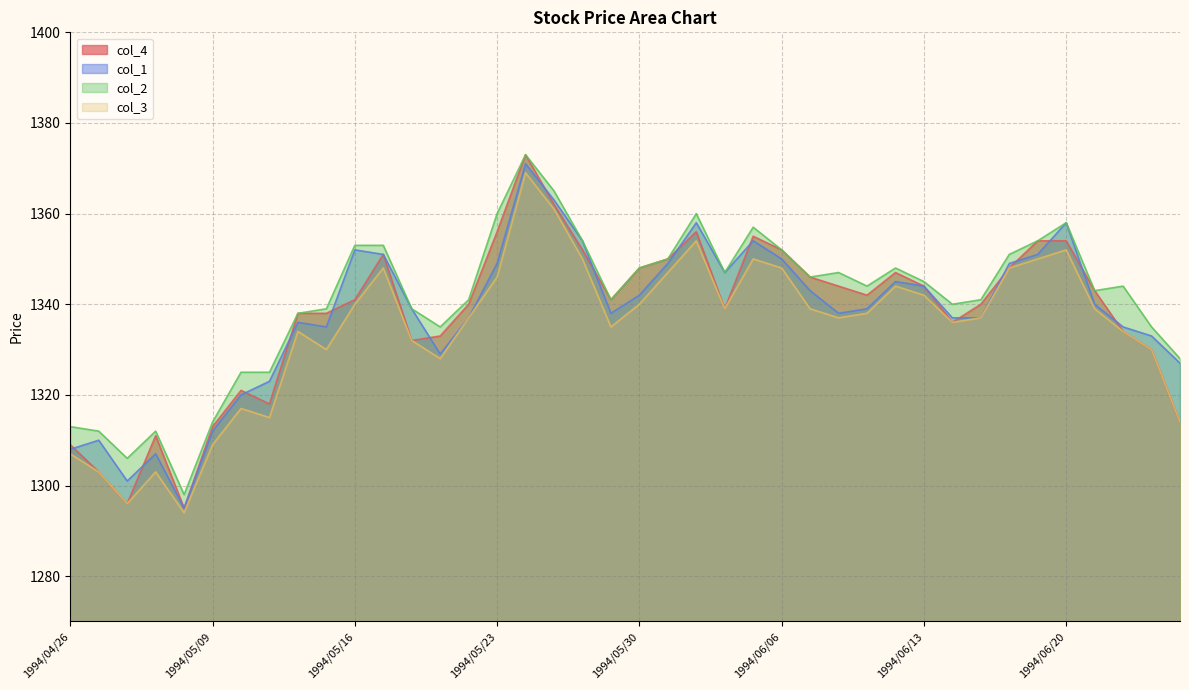

What is the value of the col_2 point at the 32nd from the left?

1340